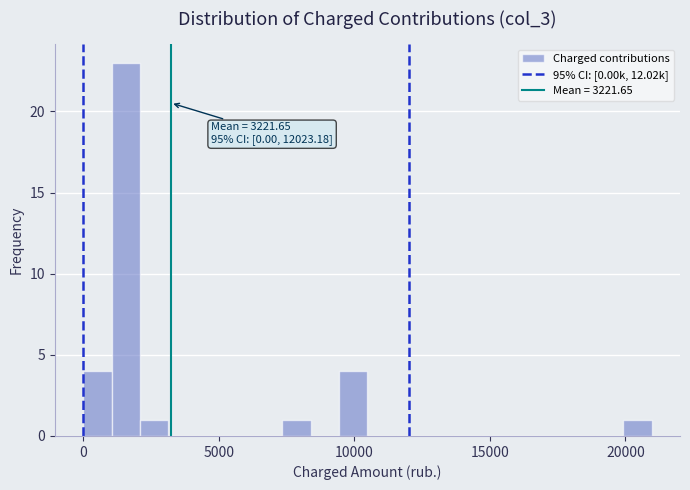

Around what value on the x-axis is the tallest bar? Give the approximate position of its centre, as read against the axis.

1500